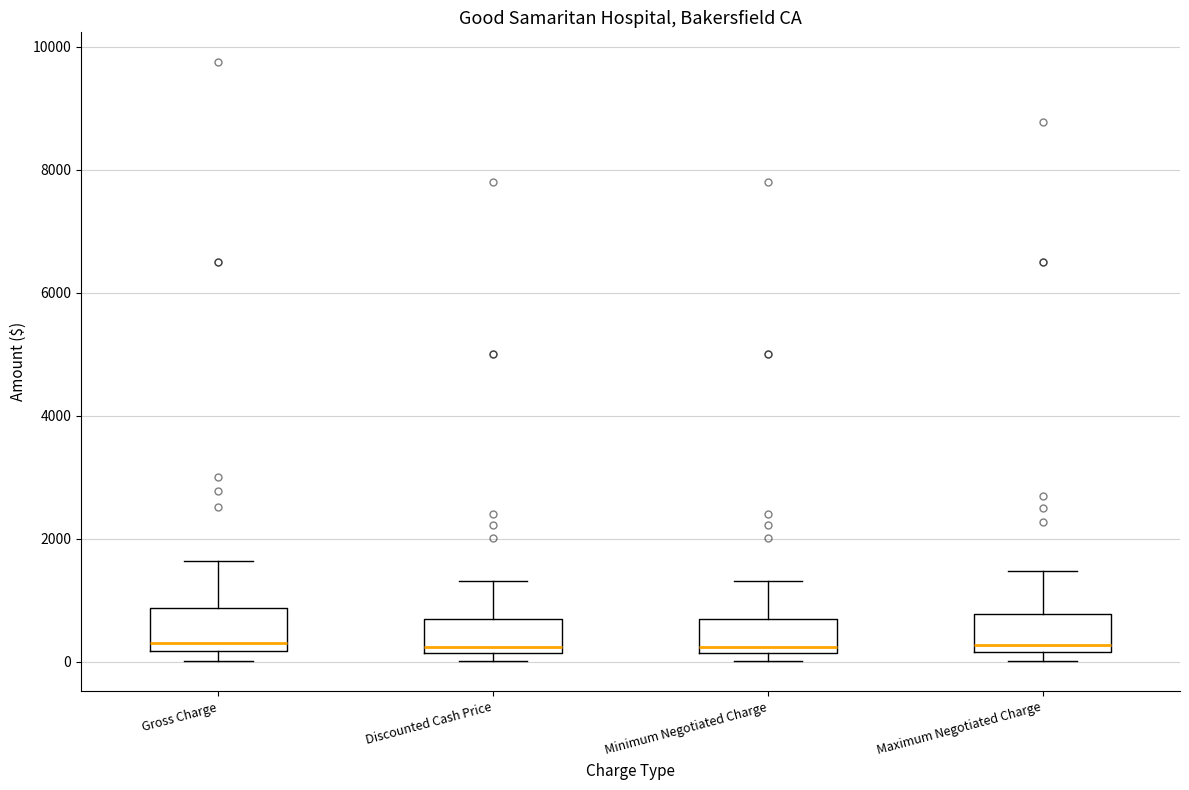

Where is the lower edge of the box for Discounted Cash Price on the y-axis? The values are not printed on the chart, so give them approximately, as read against the axis.

200